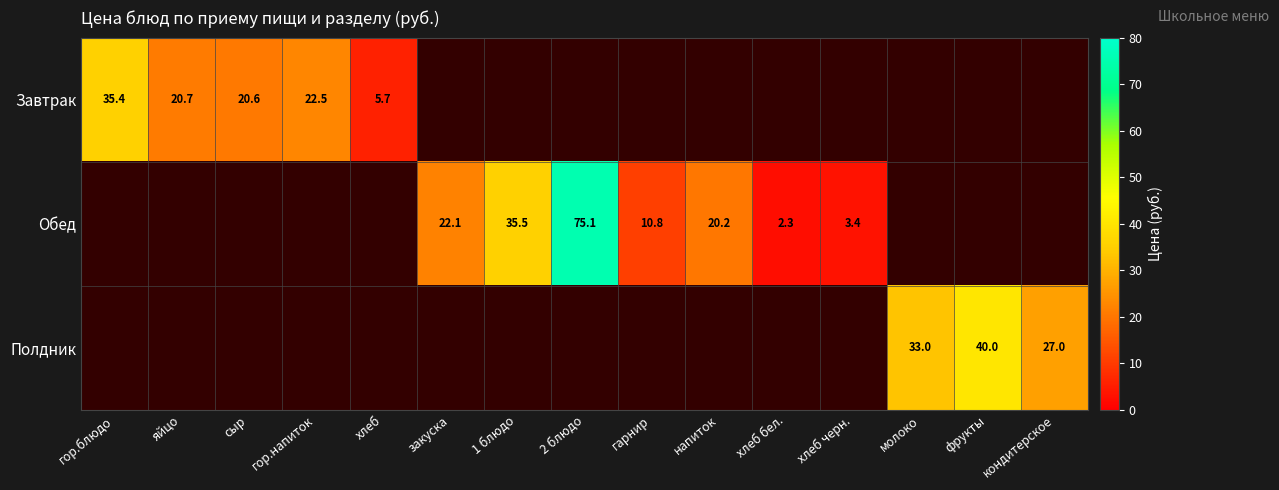

The Завтрак series shows 8.6 at хлеб. True or false?

False